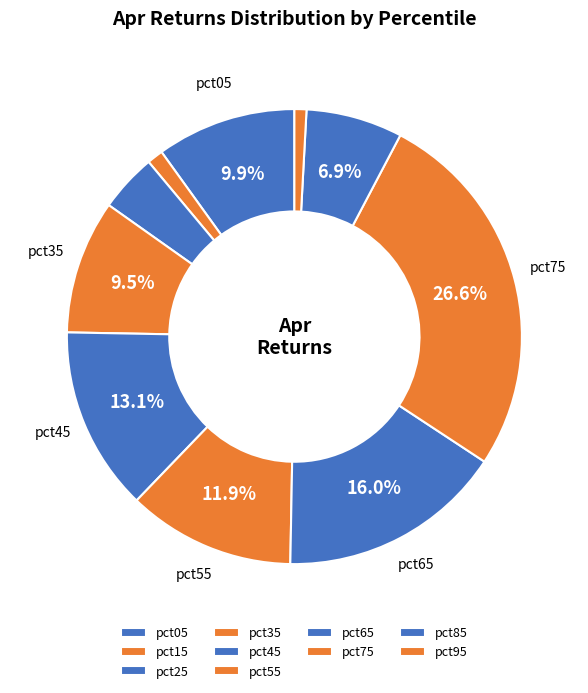

What percentage is the pct45 slice, to the nearest percent?

13%